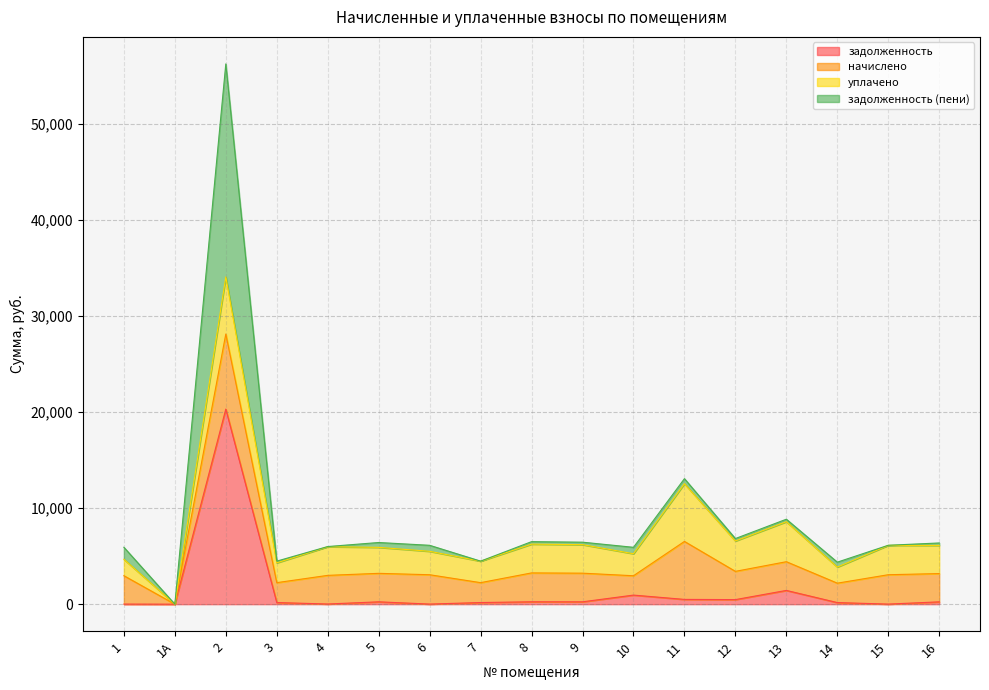

Is it true that задолженность equals 16.7 at 6?

False